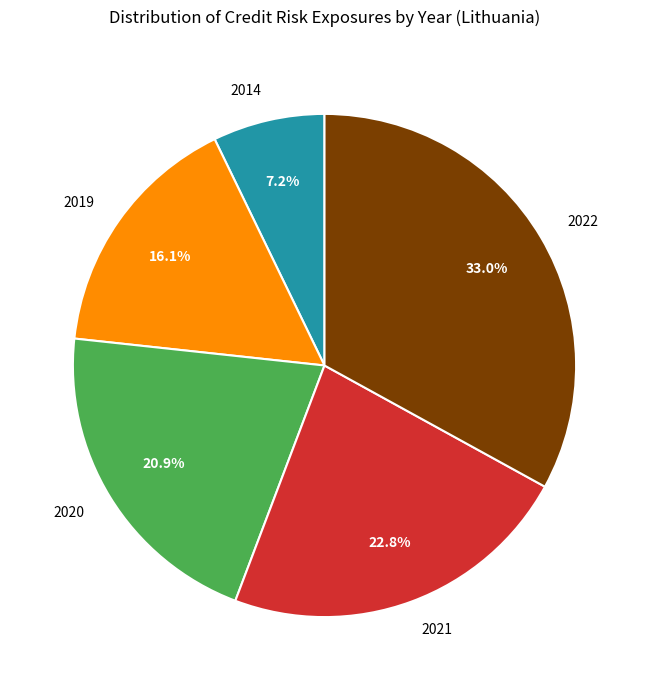

What portion of the pie excludes 2014?

92.8%